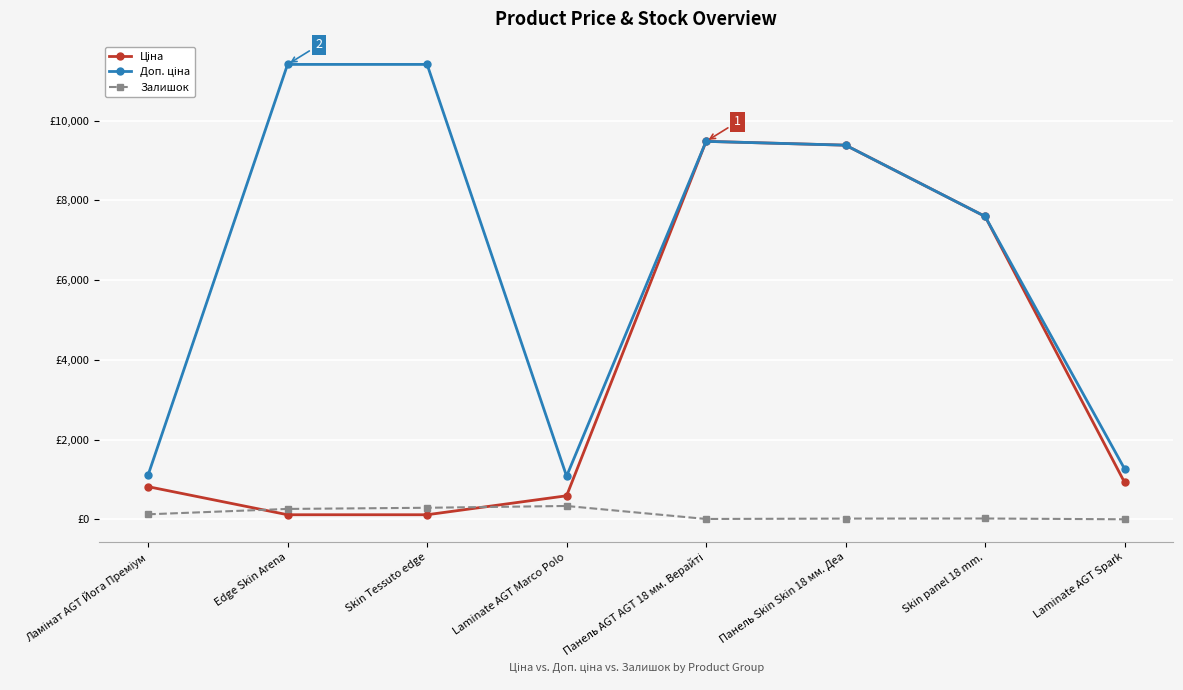

Is this an area chart (filled region under the line)?

No